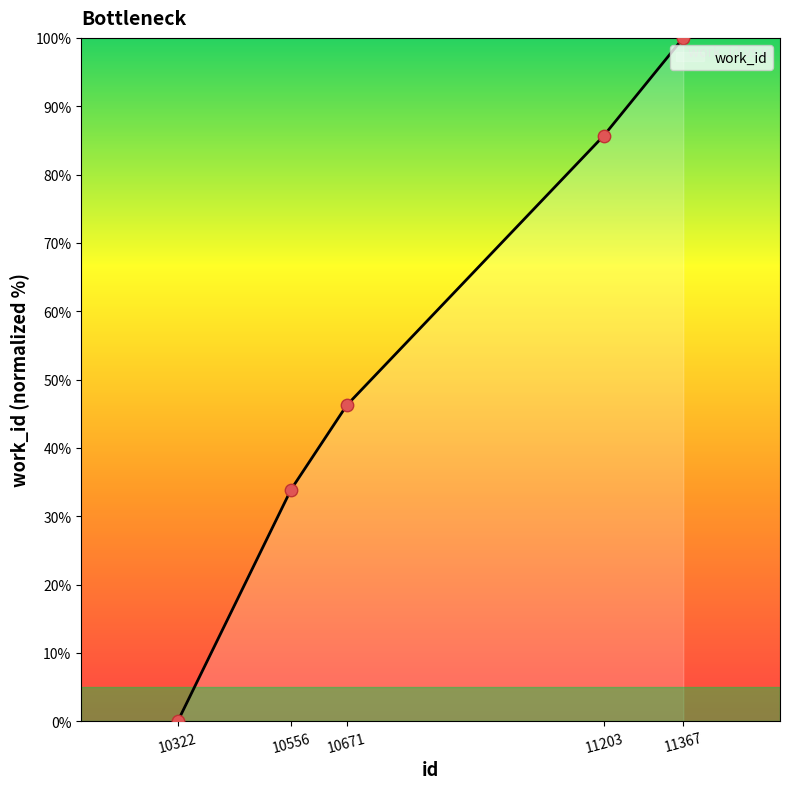

What is the change in value from 10556 to 11367?

+66.1